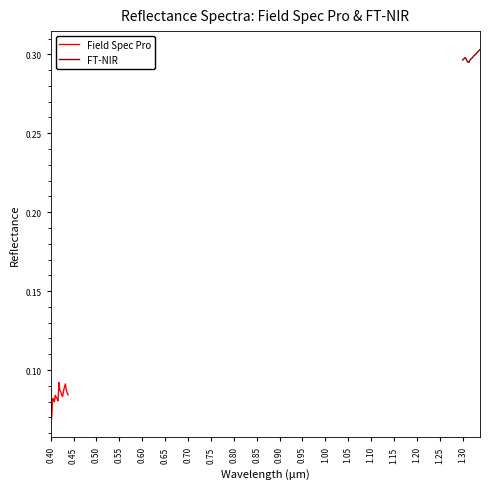

Which series has the largest range (max minus min)?

Field Spec Pro